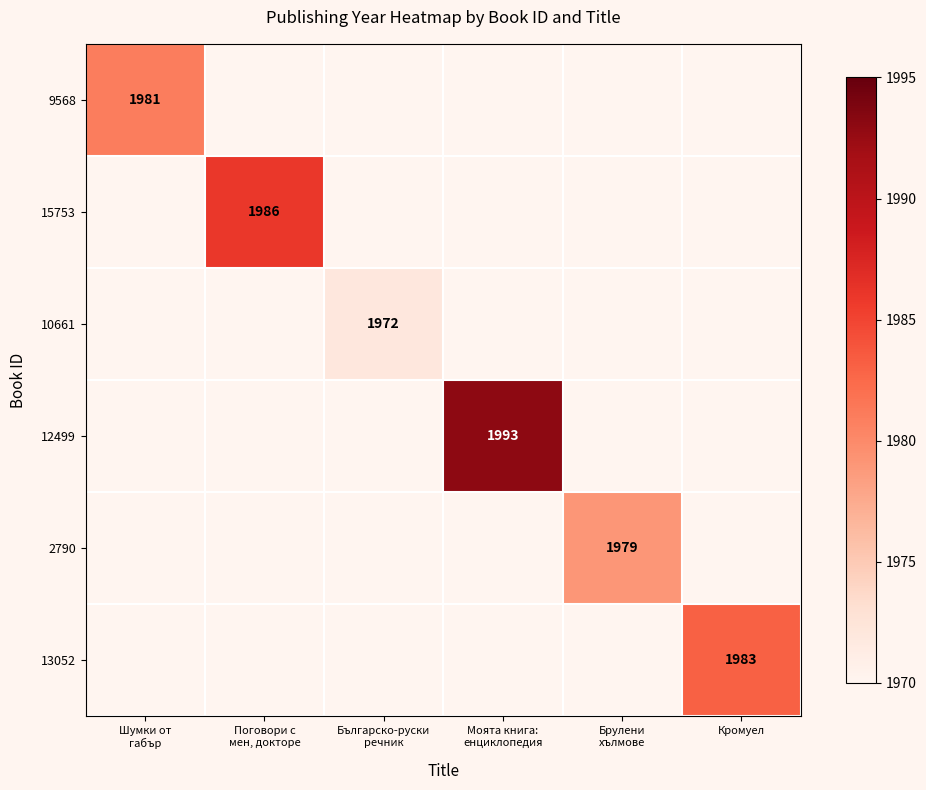

True or false: 13052 has a value of 1983 at Кромуел.

True